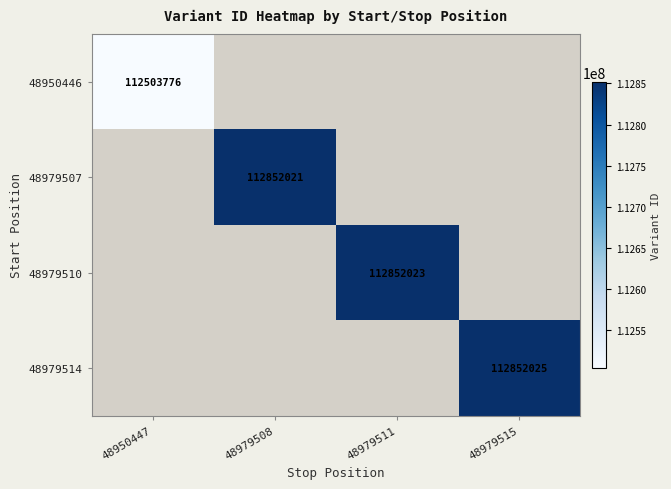

At which category is the sum across all series the highest?

48979515